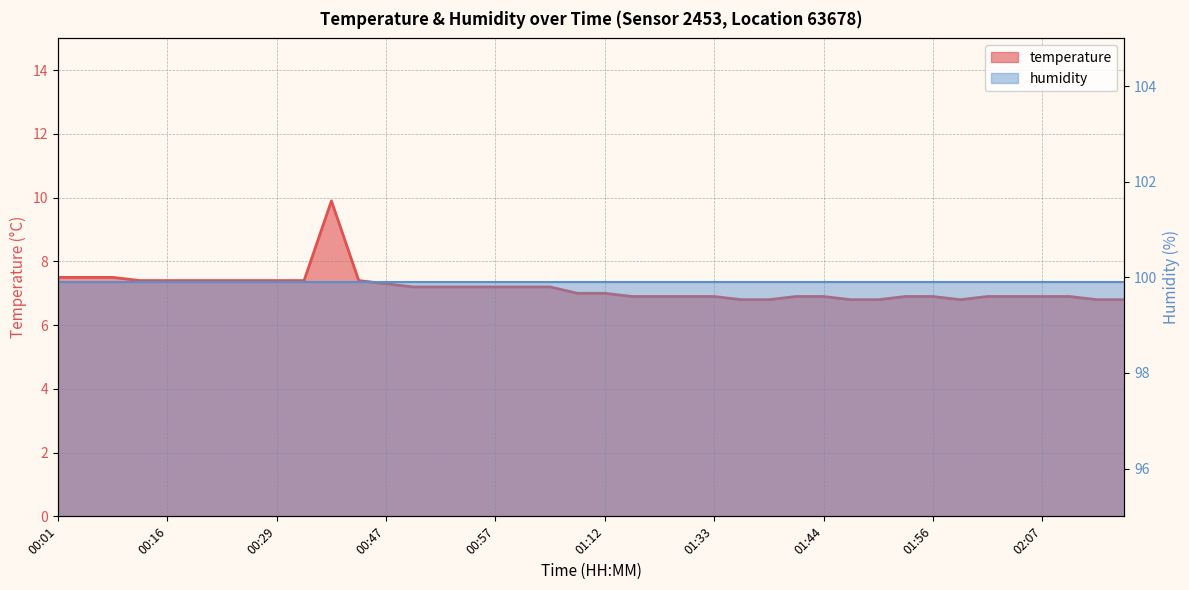

True or false: the data has more than 0 interior local peaks.

True